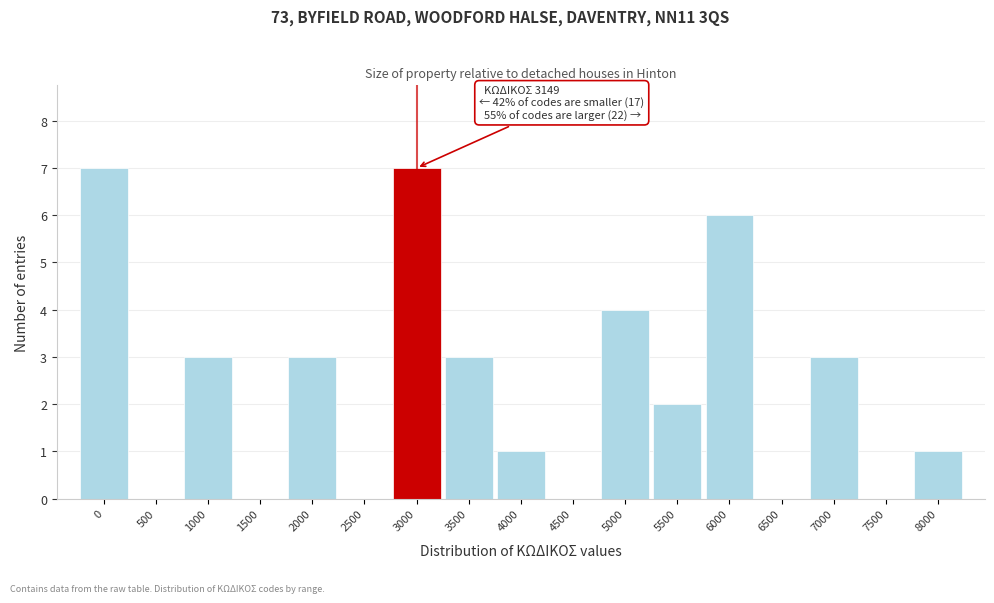

Reading left to right, what are all the values shown in this chart?

0=7	500=0	1000=3	1500=0	2000=3	2500=0	3000=7	3500=3	4000=1	4500=0	5000=4	5500=2	6000=6	6500=0	7000=3	7500=0	8000=1